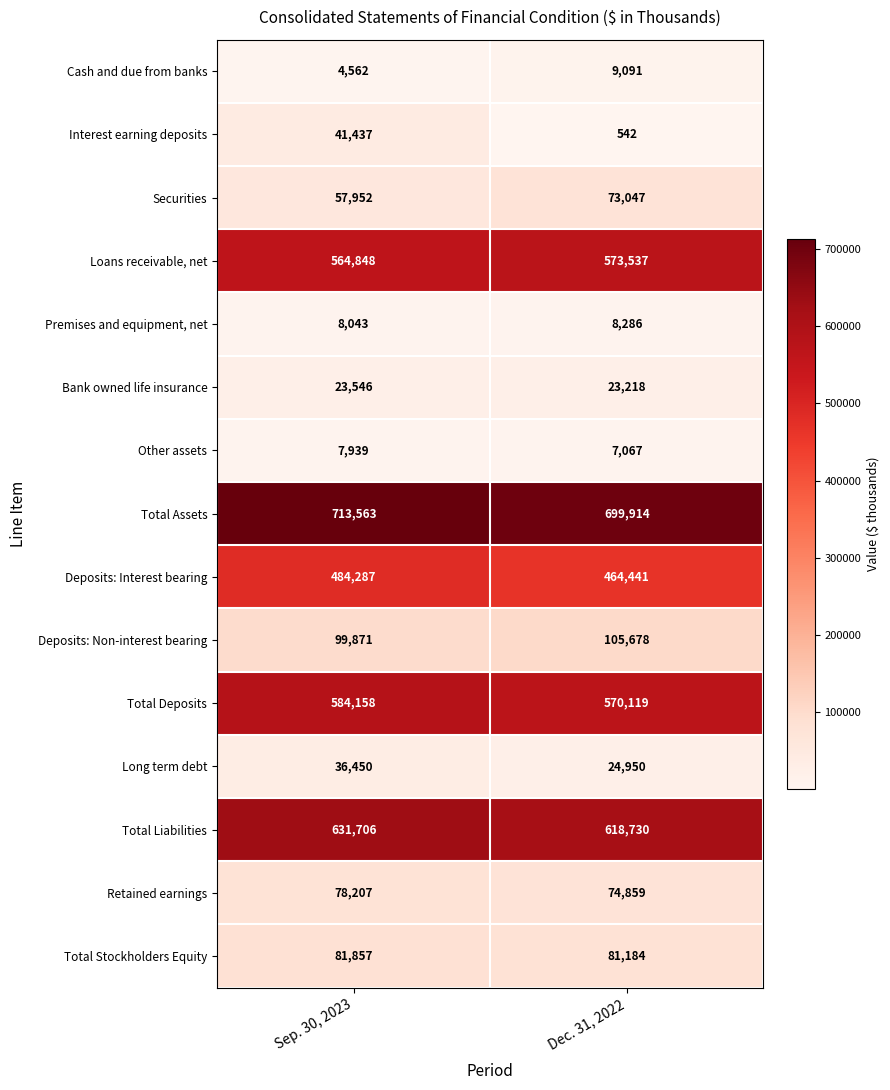

How many distinct data groups are displayed?

15